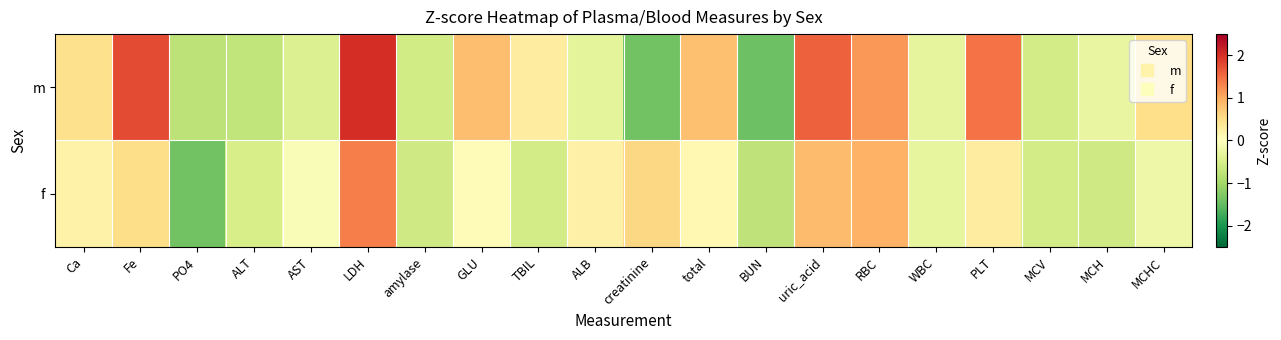

What is the greatest value displayed?

2.0